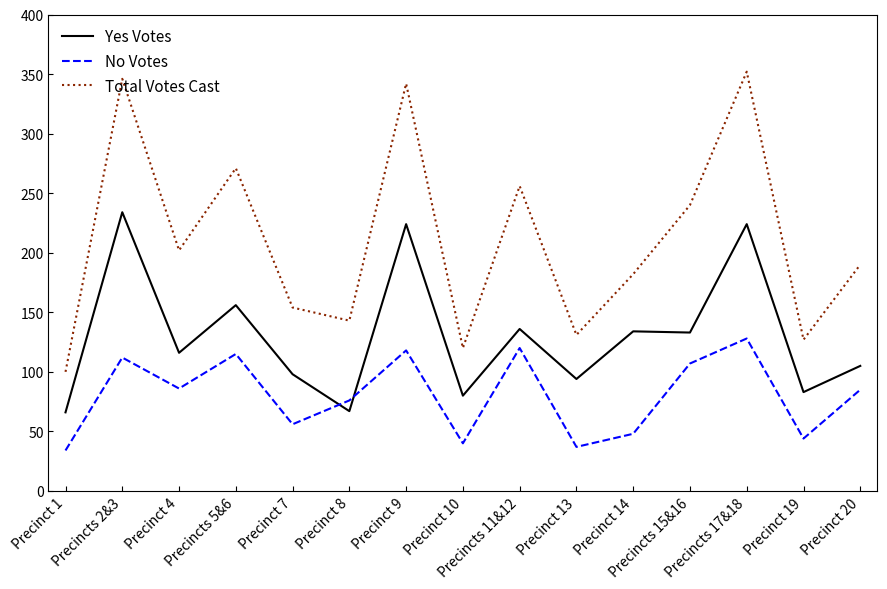

True or false: Total Votes Cast and Yes Votes intersect in this chart.

False